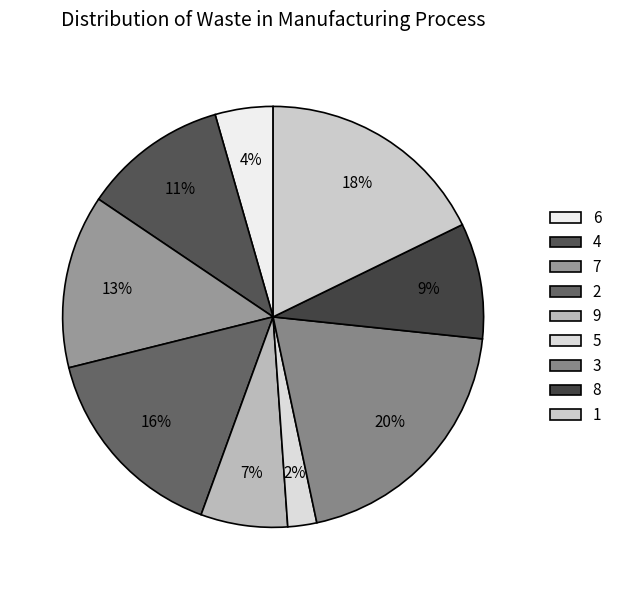

Is there a majority slice in this chart?

No